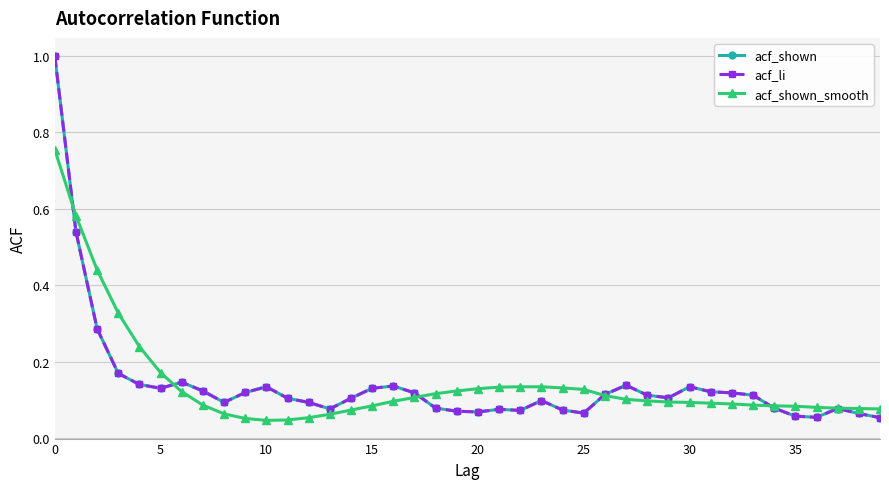

Is this an area chart (filled region under the line)?

No